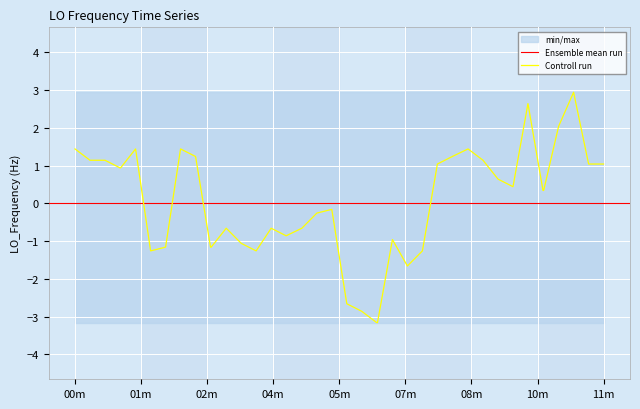

What is the maximum value for Controll run?

2.9